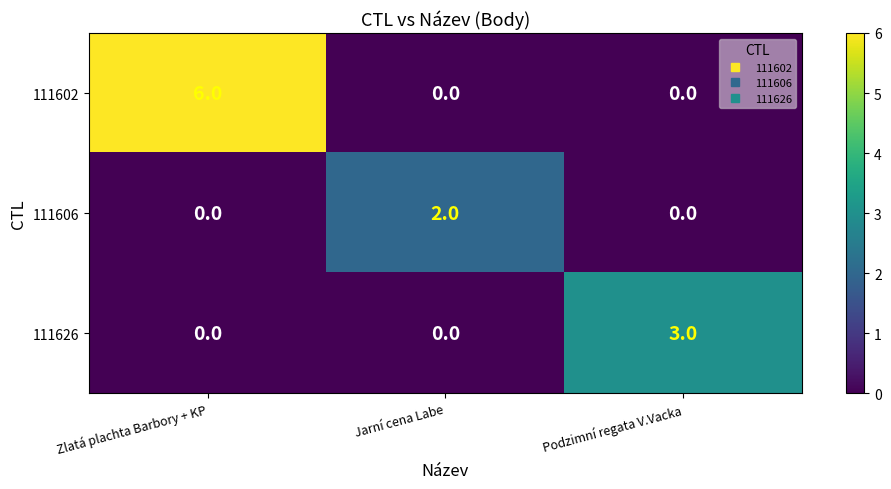

What is the highest value of the 111626 series?

3